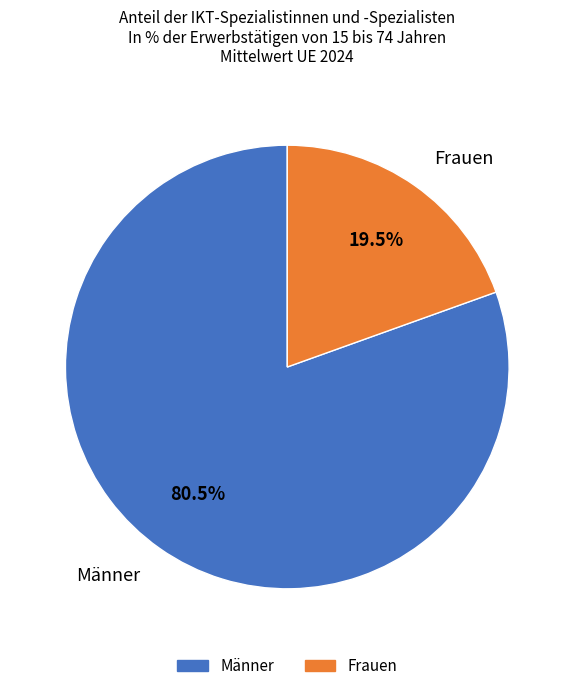

To the nearest percent, what is the difference between the largest and smallest slice percentages?

61%